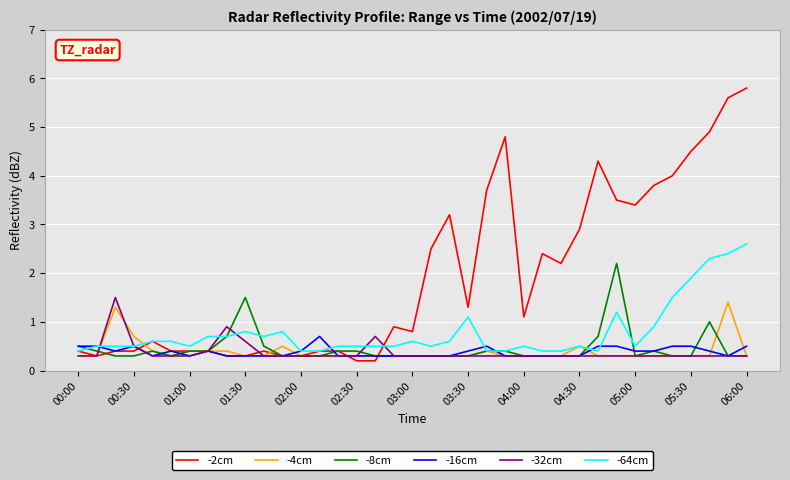

What is the difference between the maximum and second lowest values in the -64cm series?

2.2